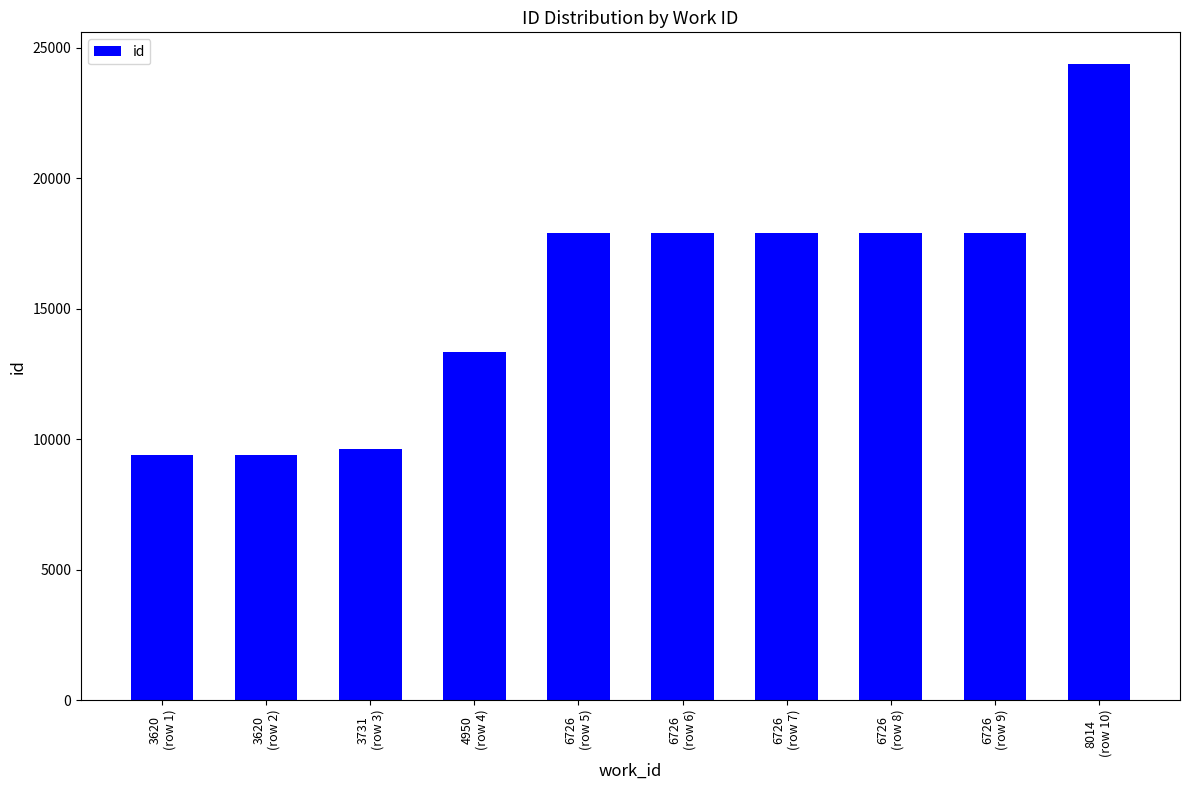

What is the sum of all values?

155631